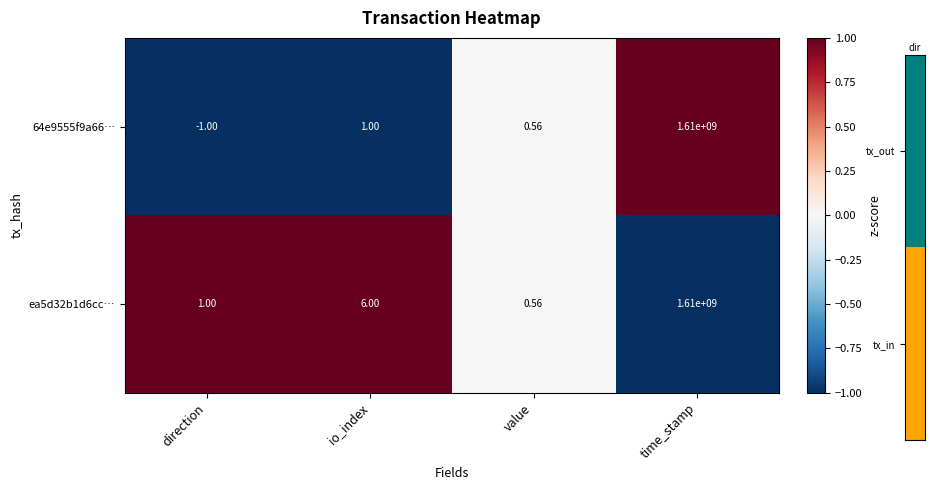

Which category has the lowest value in the 64e9555f9a66… series?

direction